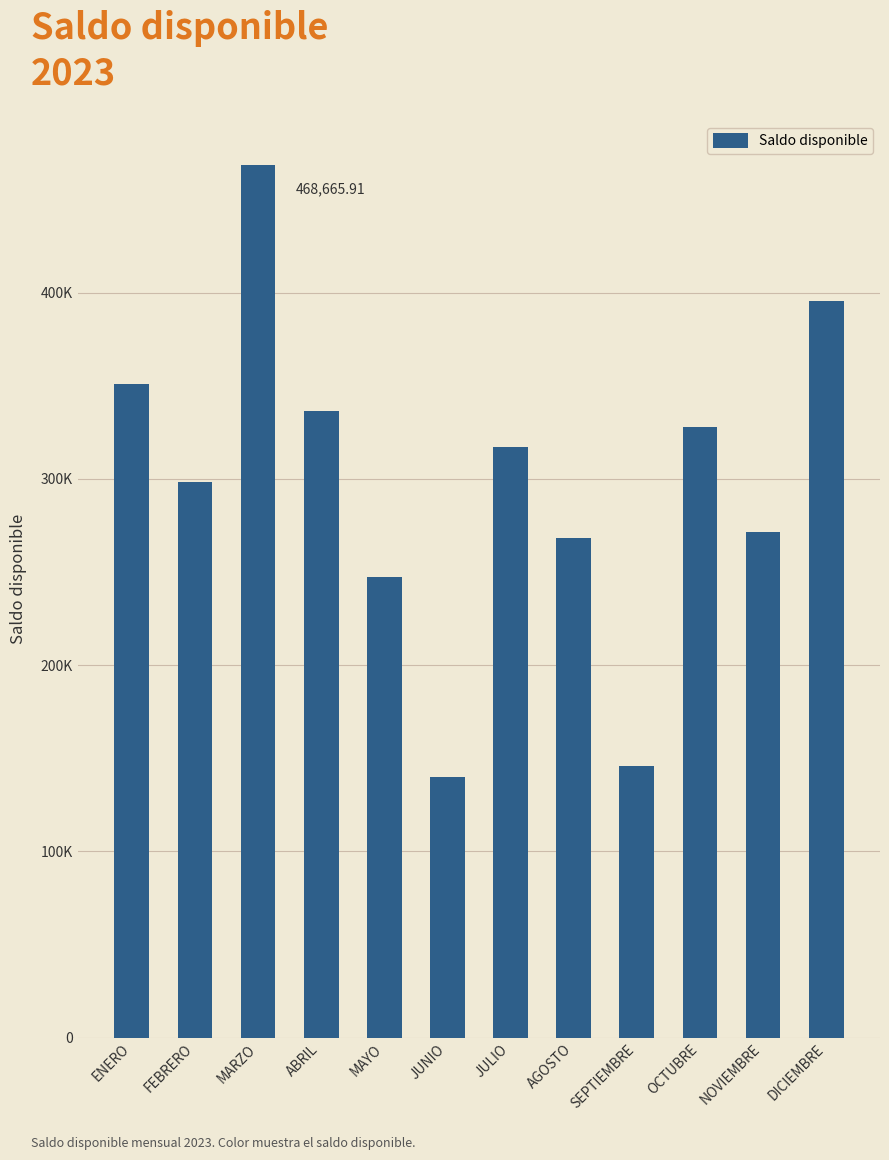

Are the bars horizontal?

No